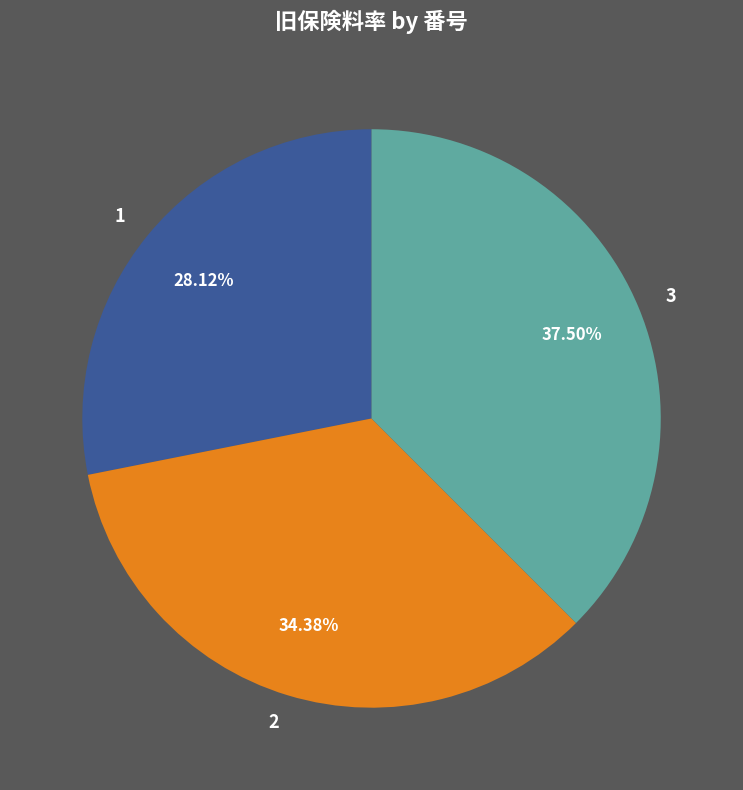

How much of the chart is everything except 3?

62.5%